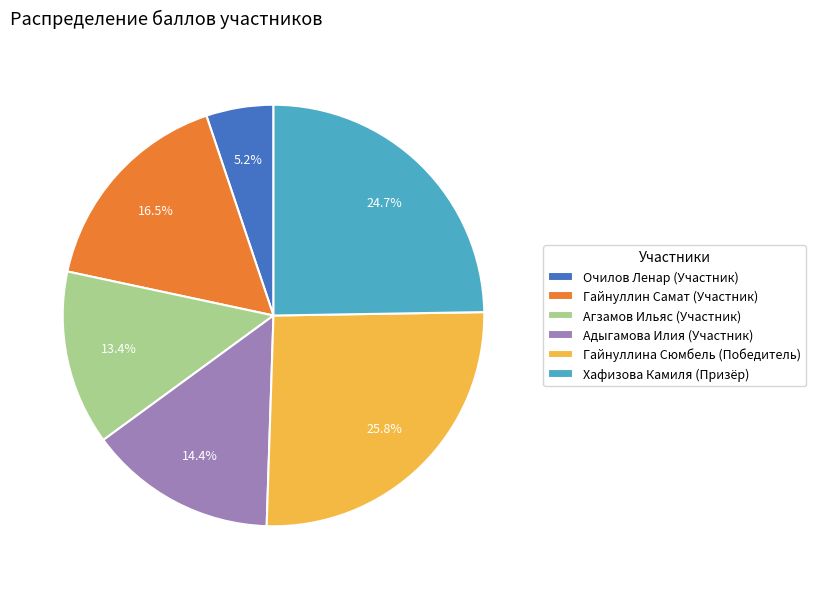

What is the ratio of the value at Гайнуллина Сюмбель to the value at Адыгамова Илия?

1.8